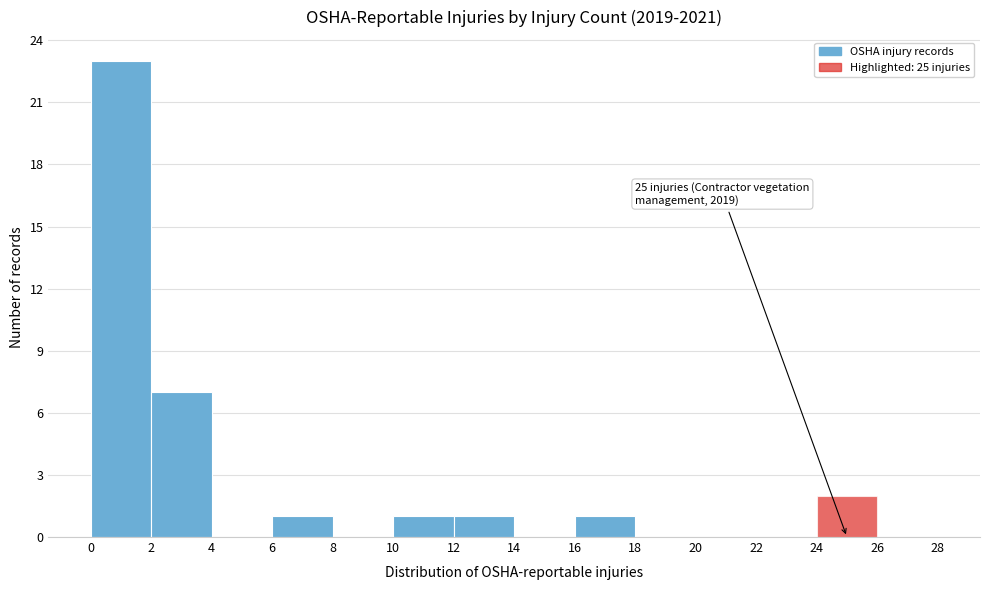

Over which range of the x-axis is the bar tallest?

0 to 2